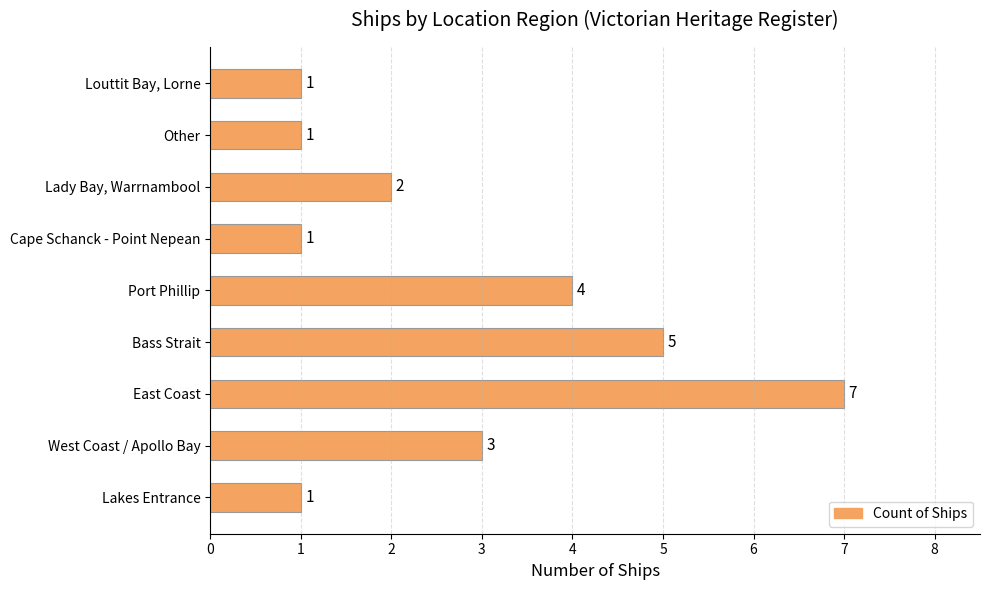

Reading bottom to top, extract all data points from this chart.

1	3	7	5	4	1	2	1	1